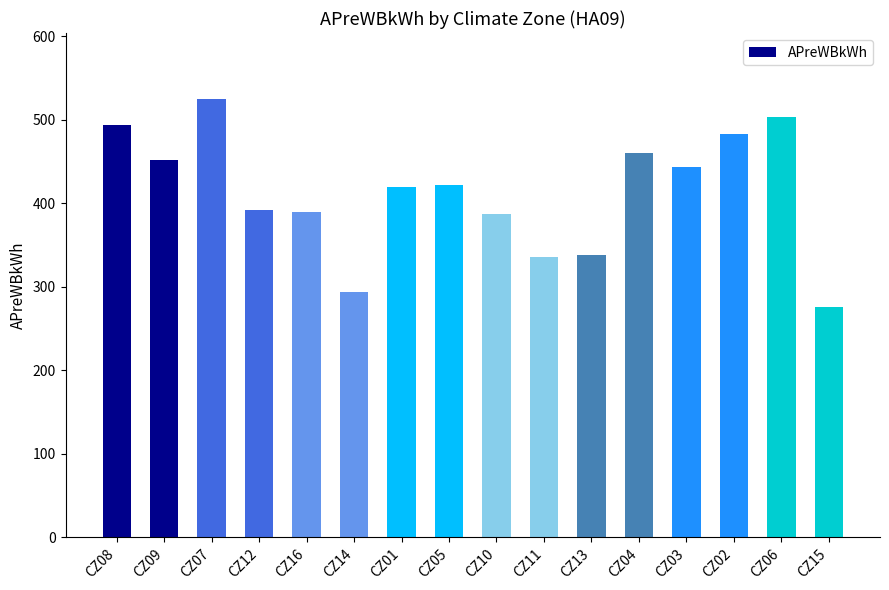

At which category does the chart reach its minimum across all series?

CZ15